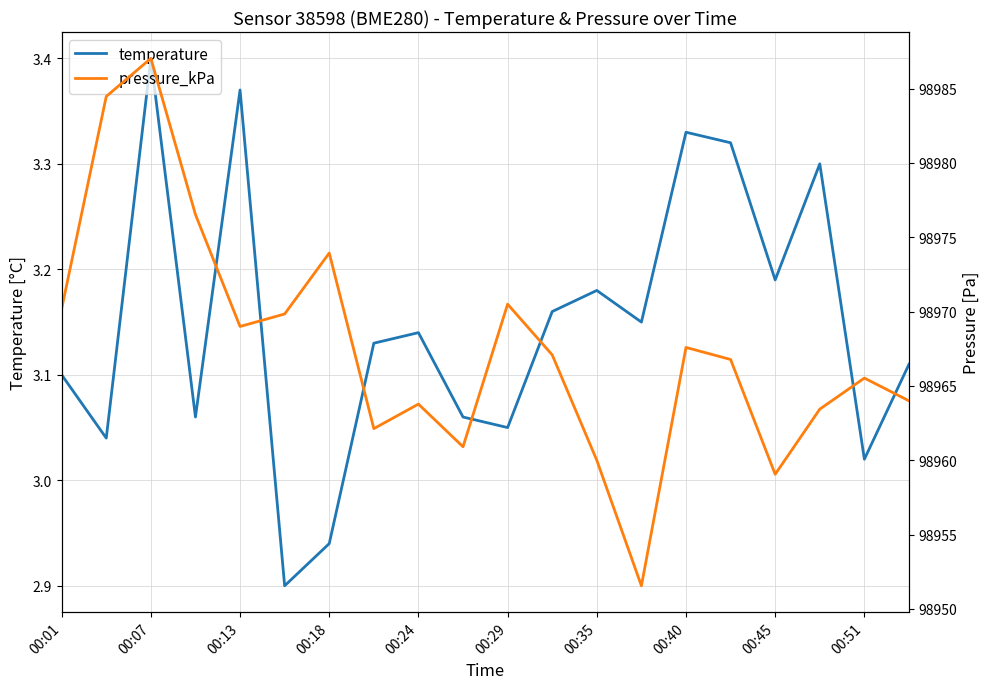

What is the greatest value displayed?

98987.0